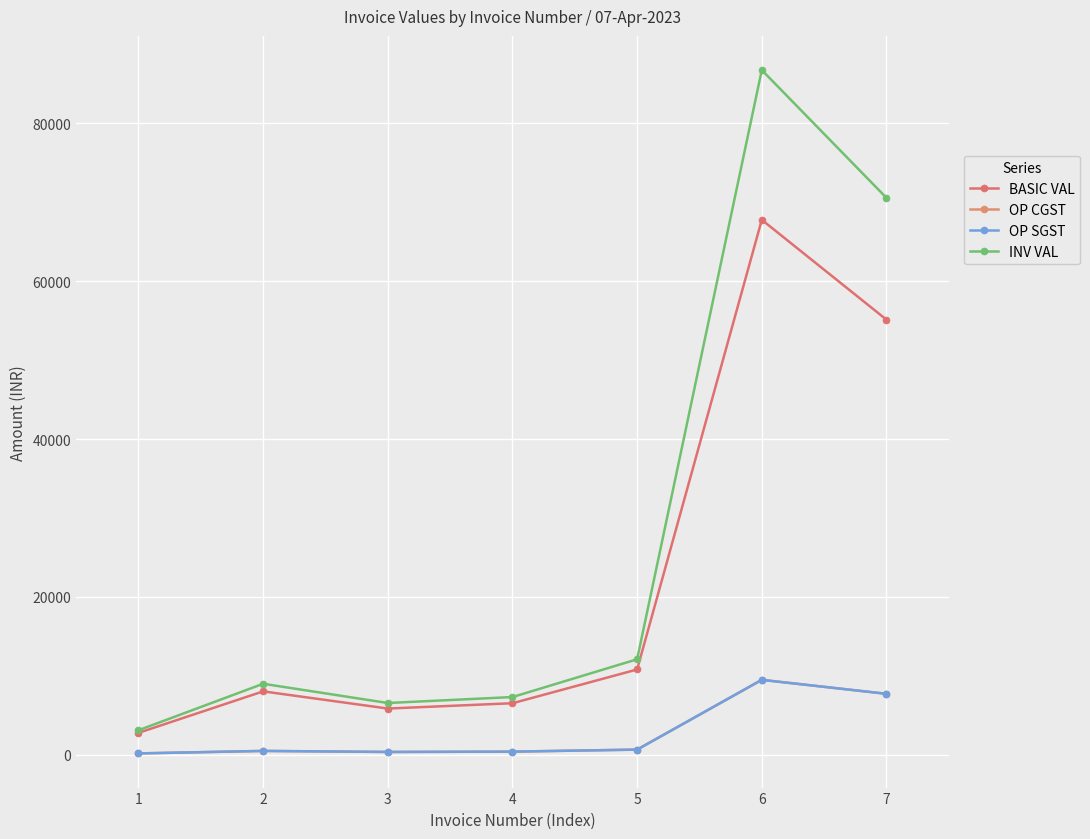

What is the greatest value displayed?

86748.0